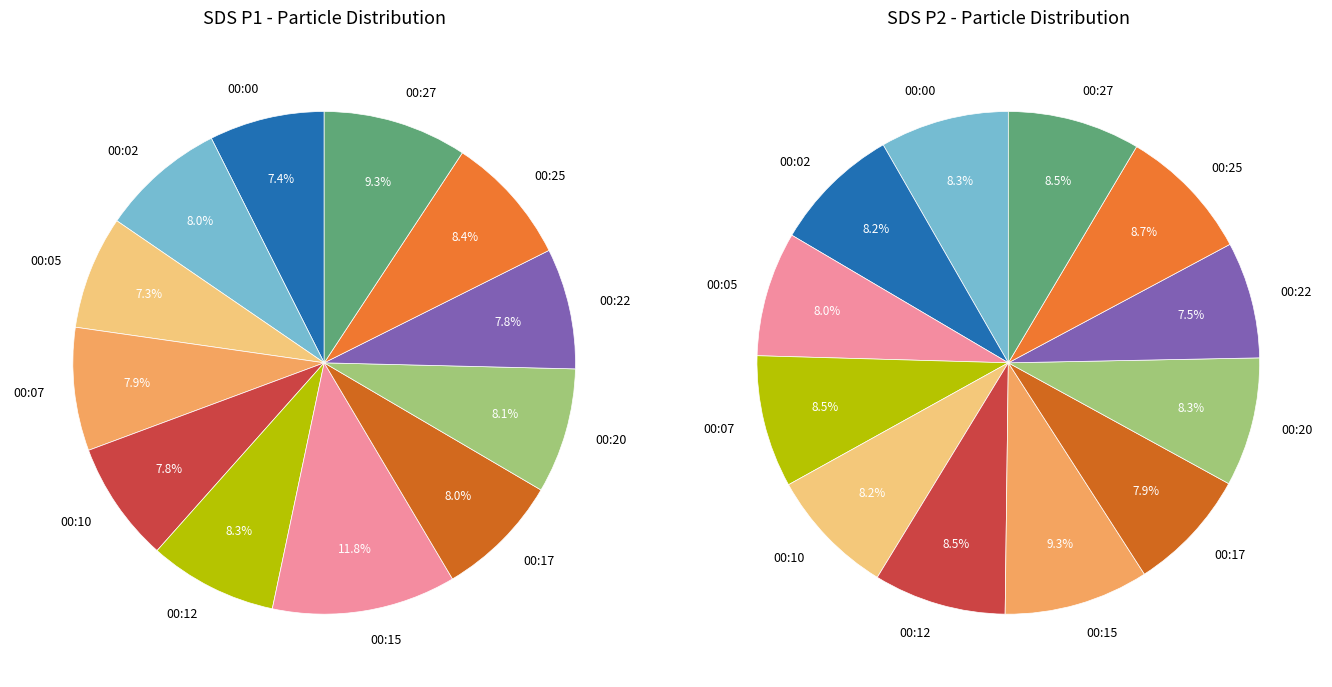

What is the largest slice in the pie chart?

00:15